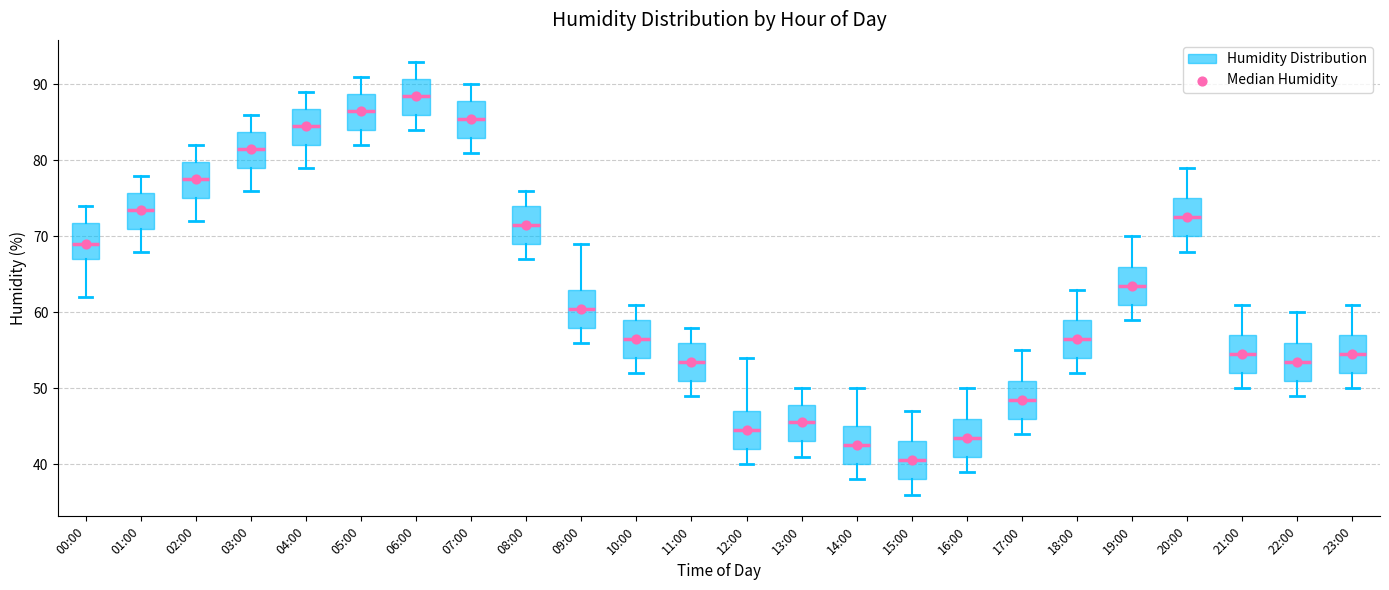

Where does the median line of the box for 09:00 sit on the y-axis? The values are not printed on the chart, so give them approximately, as read against the axis.

61